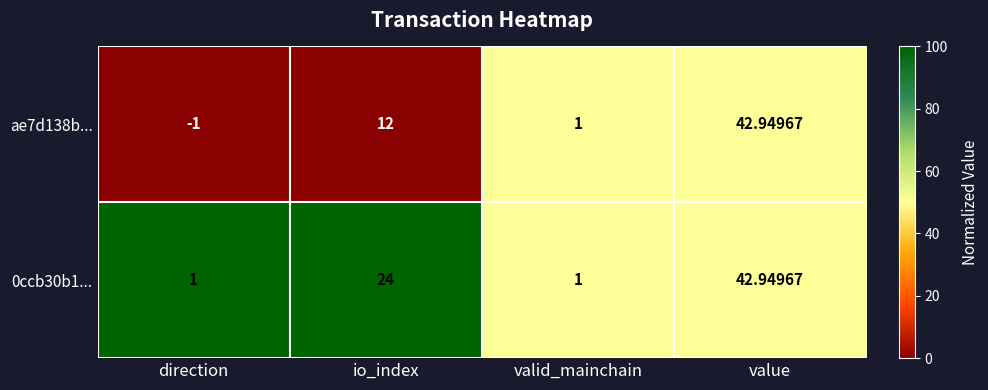

What is the greatest value displayed?

42.9